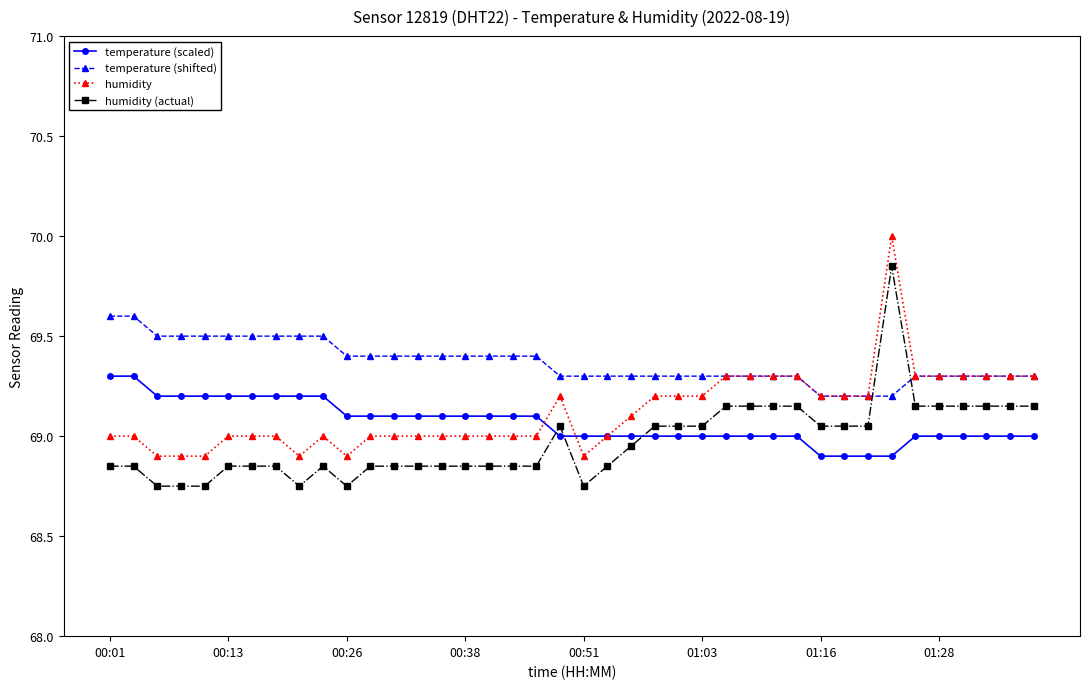

True or false: humidity (actual) has more than 0 points higher than both neighbors.

True